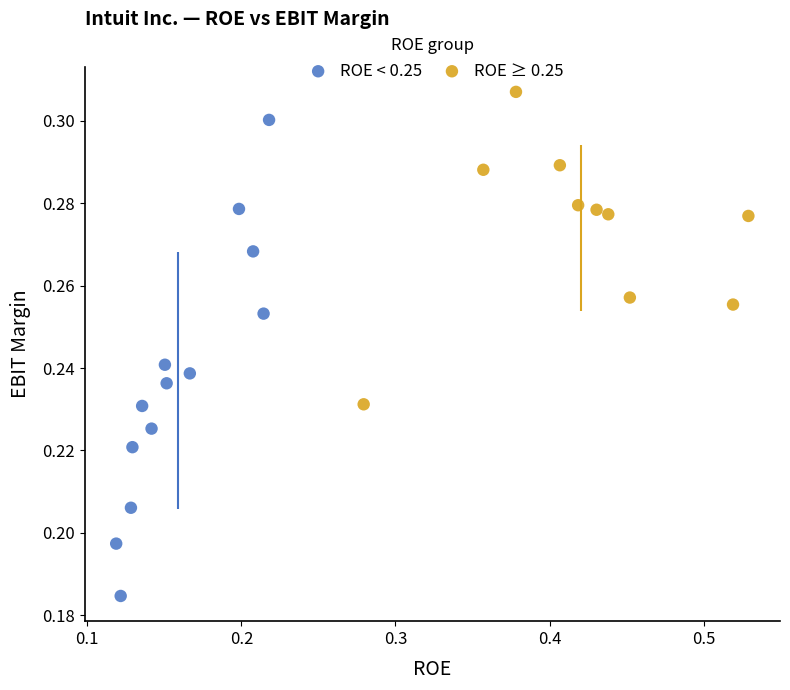

Which series reaches the maximum Y coordinate?

ROE ≥ 0.25